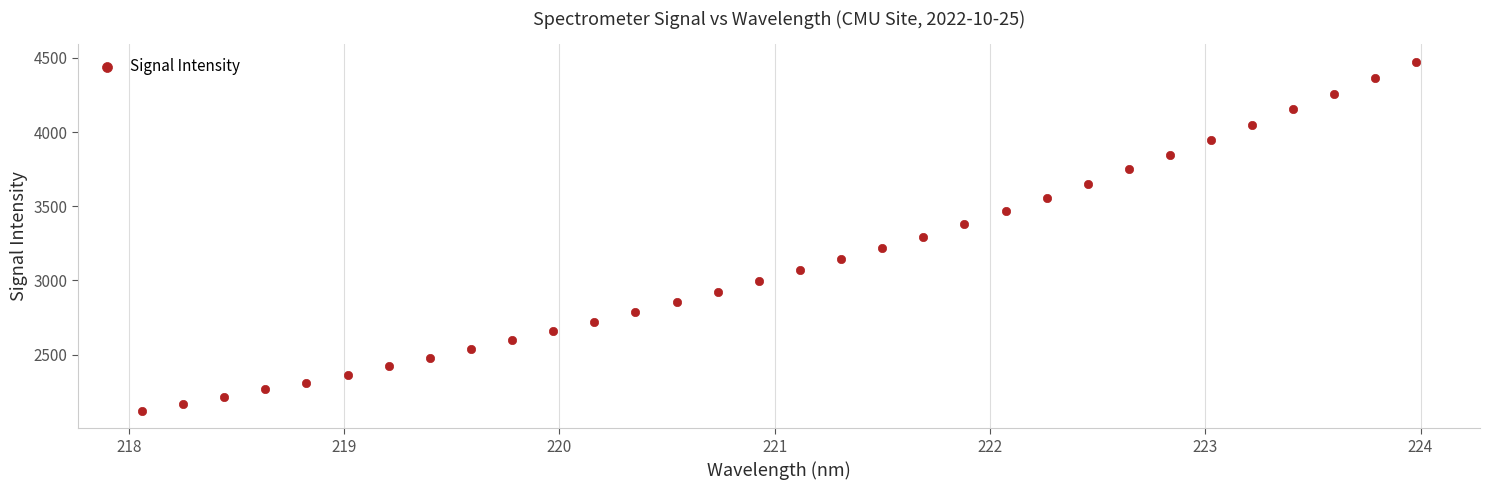

What is the range of Y values (max minus min)?

2355.1